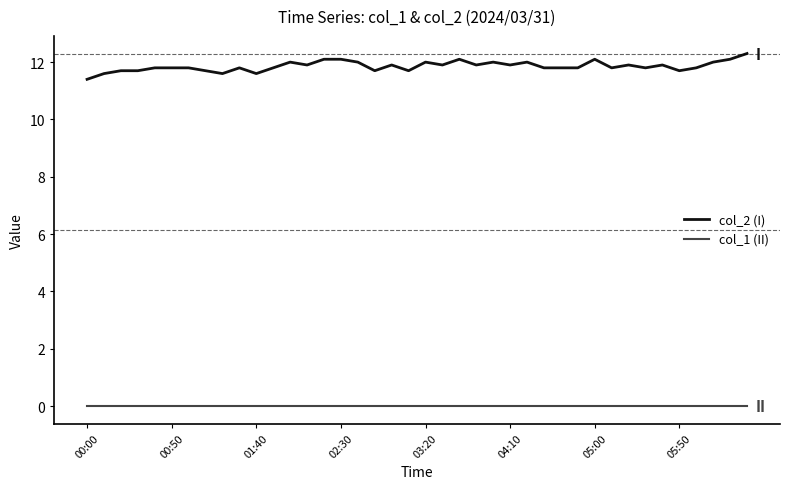

Which series has the largest range (max minus min)?

col_2 (I)